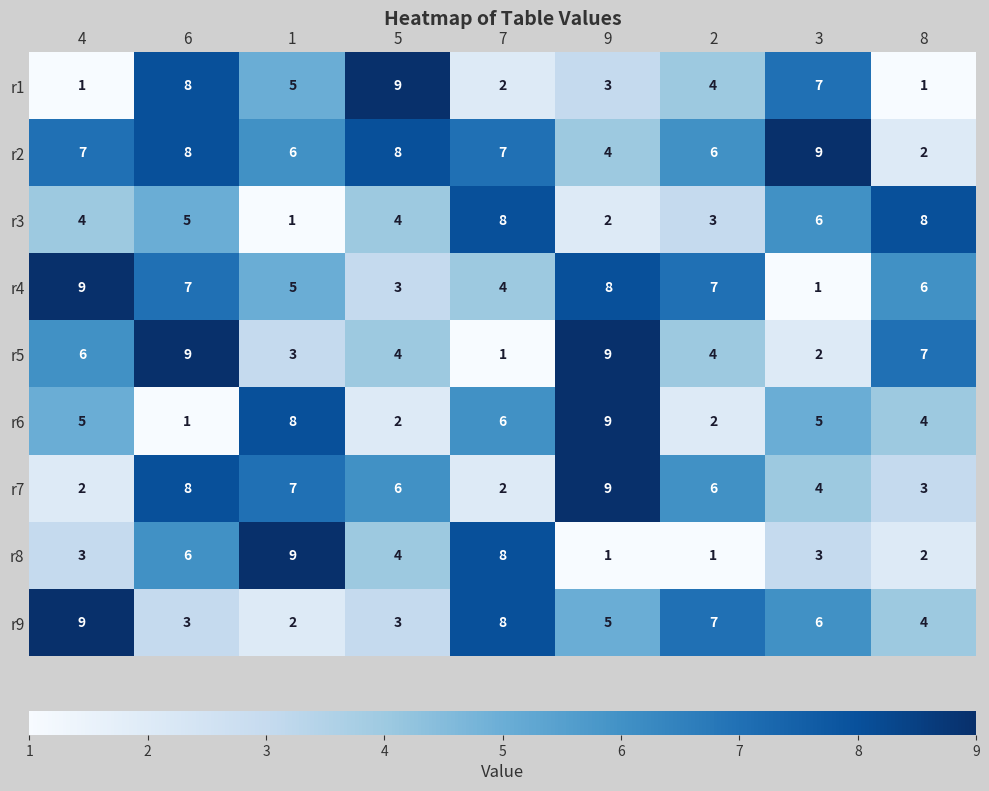

What is the difference between the maximum and minimum values in the r7 series?

7